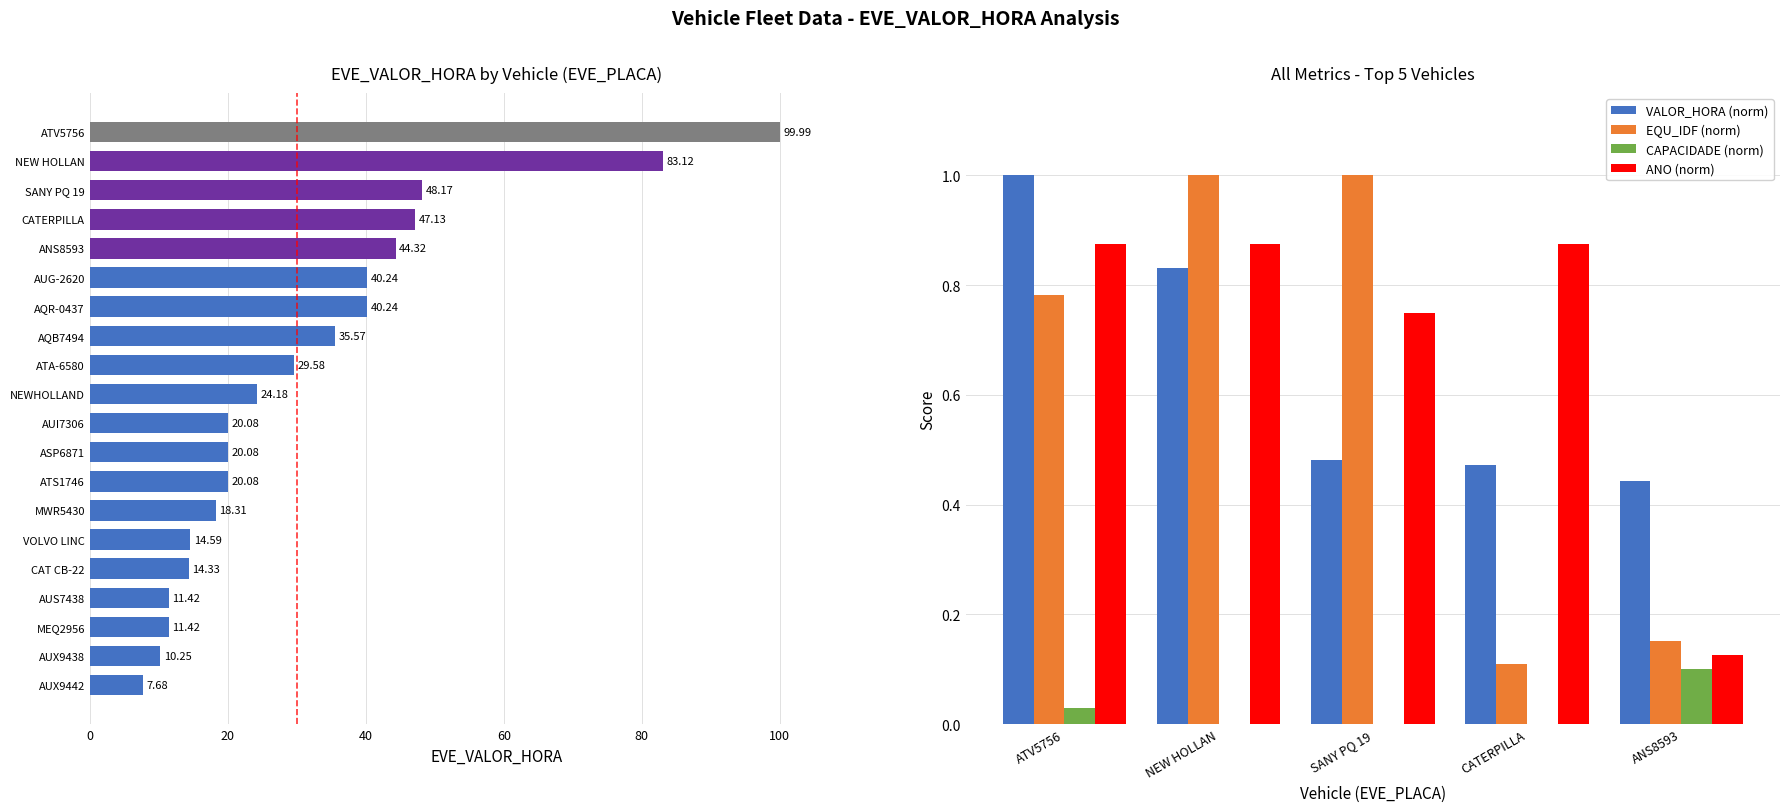

Which series changed the most between ATV5756 and NEW HOLLAN?

EQU_IDF (norm)